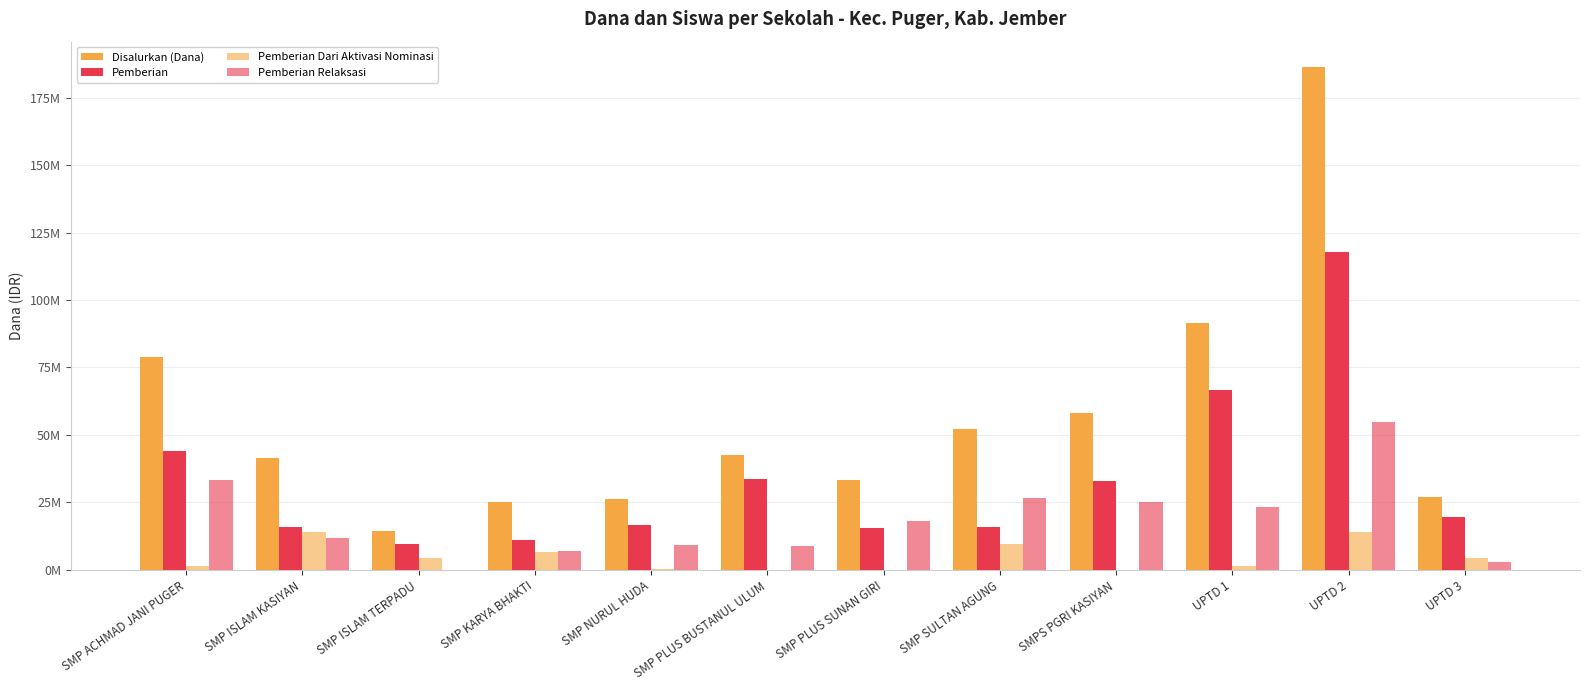

Are the bars grouped side by side (vs. stacked)?

Yes